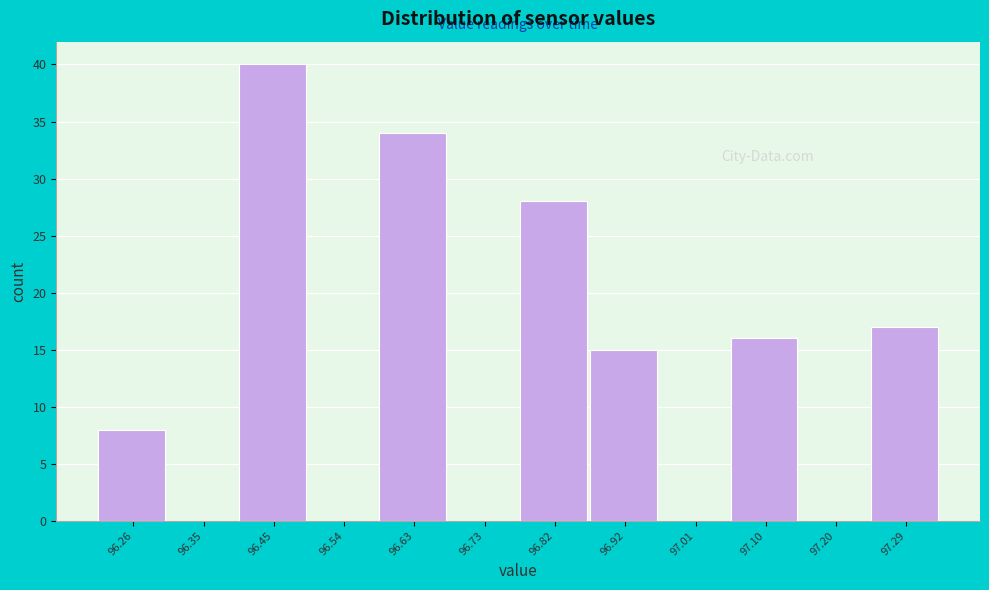

Which range on the x-axis has the tallest bar?

96.40 to 96.49